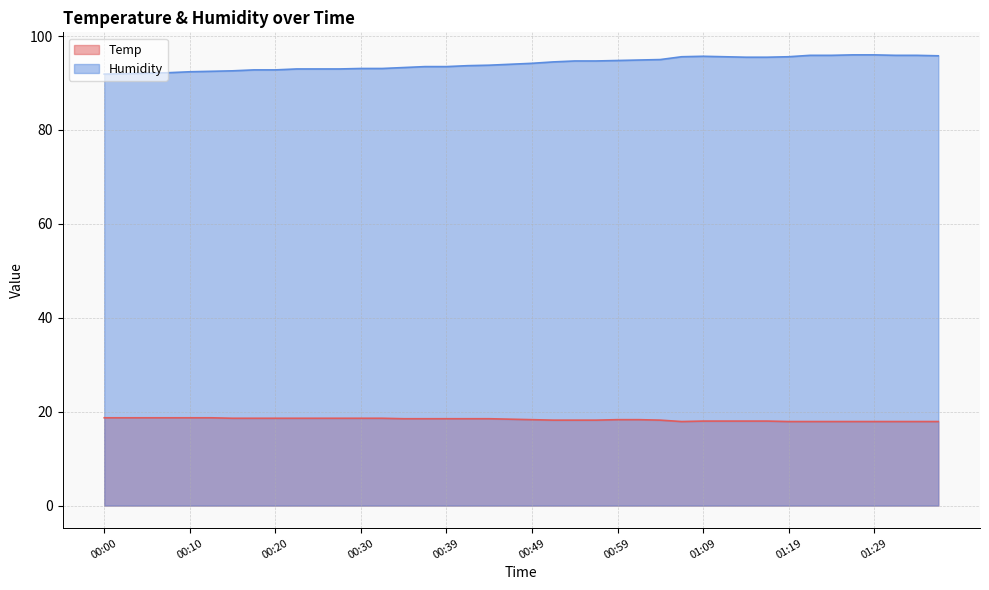

Reading left to right, list all the values displayed in this chart.

Temp: 00:00=18.7	00:03=18.7	00:05=18.7	00:08=18.7	00:10=18.7	00:13=18.7	00:15=18.6	00:17=18.6	00:20=18.6	00:22=18.6	00:25=18.6	00:27=18.6	00:30=18.6	00:32=18.6	00:34=18.5	00:37=18.5	00:39=18.5	00:42=18.5	00:44=18.5	00:47=18.4	00:49=18.3	00:52=18.2	00:54=18.2	00:56=18.2	00:59=18.3	01:01=18.3	01:04=18.2	01:06=17.9	01:09=18.0	01:11=18.0	01:14=18.0	01:16=18.0	01:19=17.9	01:22=17.9	01:24=17.9	01:27=17.9	01:29=17.9	01:32=17.9	01:34=17.9	01:37=17.9
Humidity: 00:00=91.9	00:03=92.0	00:05=92.1	00:08=92.2	00:10=92.4	00:13=92.5	00:15=92.6	00:17=92.8	00:20=92.8	00:22=93.0	00:25=93.0	00:27=93.0	00:30=93.1	00:32=93.1	00:34=93.3	00:37=93.5	00:39=93.5	00:42=93.7	00:44=93.8	00:47=94.0	00:49=94.2	00:52=94.5	00:54=94.7	00:56=94.7	00:59=94.8	01:01=94.9	01:04=95.0	01:06=95.6	01:09=95.7	01:11=95.6	01:14=95.5	01:16=95.5	01:19=95.6	01:22=95.9	01:24=95.9	01:27=96.0	01:29=96.0	01:32=95.9	01:34=95.9	01:37=95.8